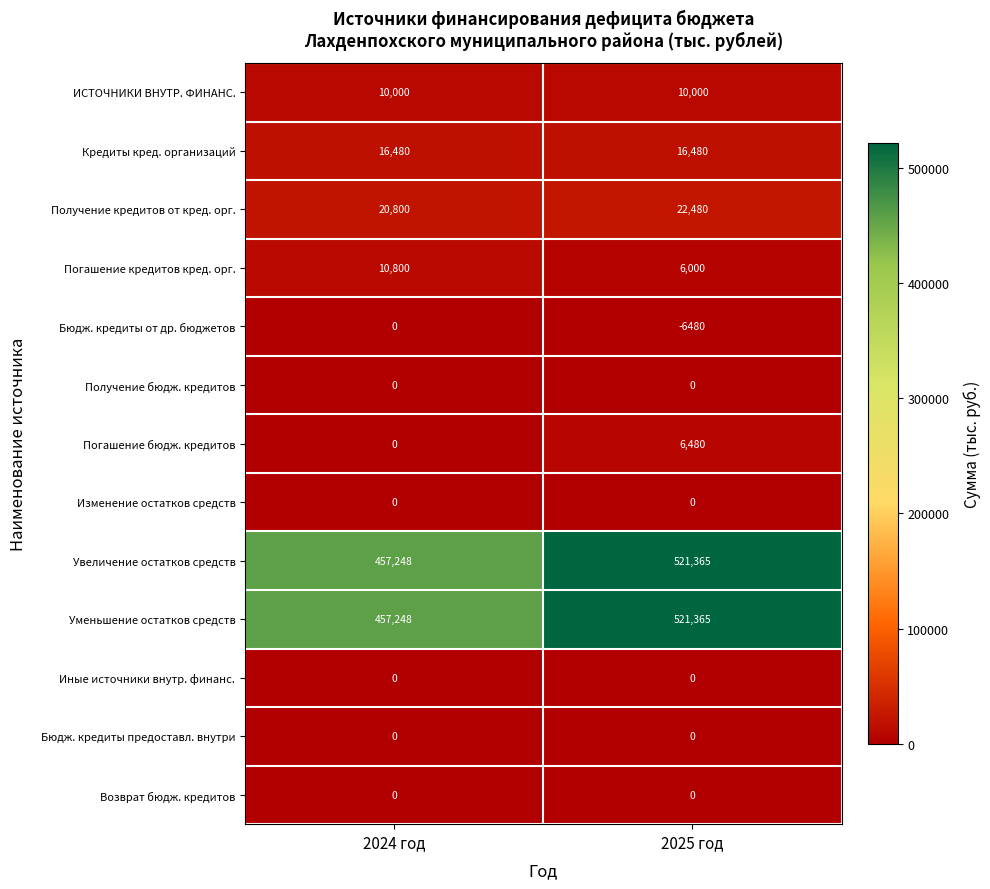

What is the difference between the highest and lowest values at 2025 год?

527845